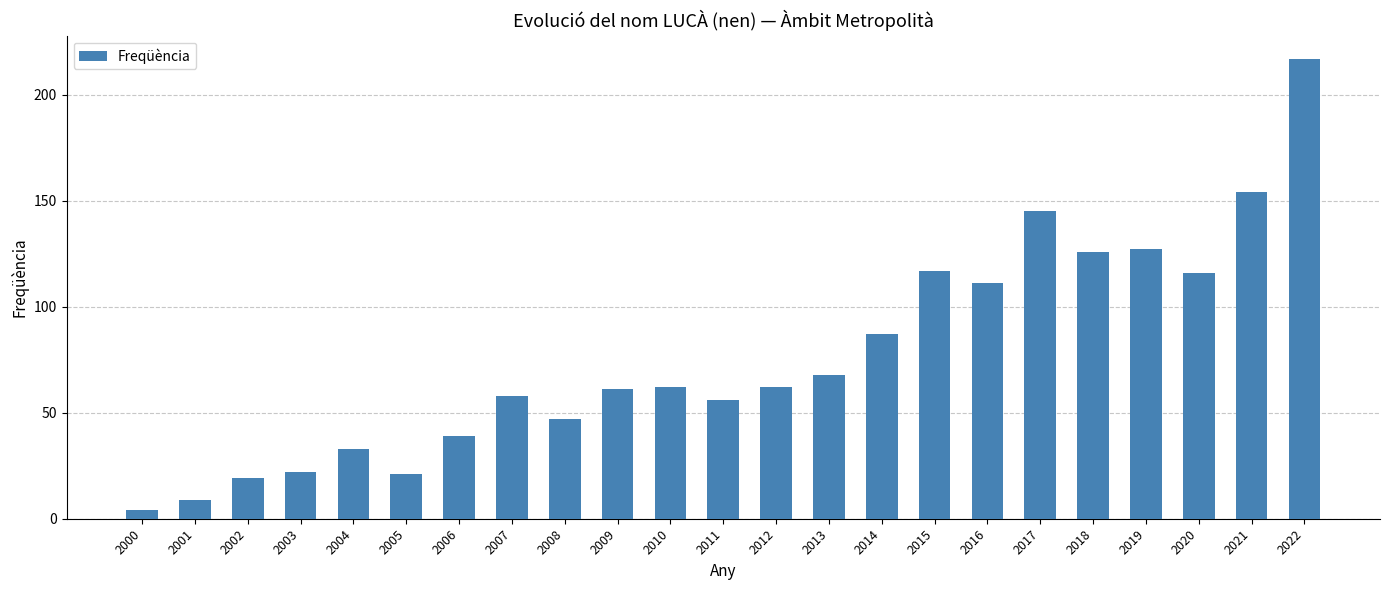

The chart shows a value of 99 at 2007. True or false?

False